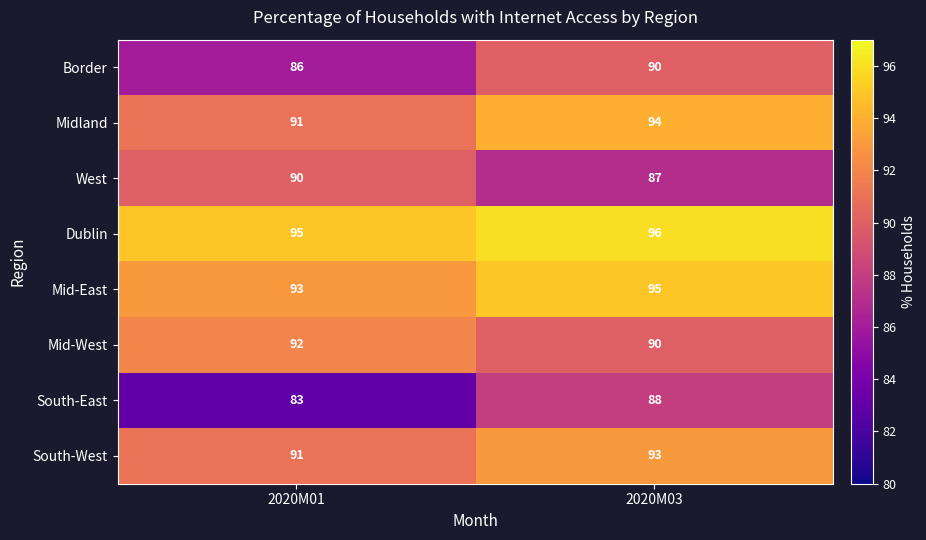

List the labels in order of West value, largest first.

2020M01, 2020M03